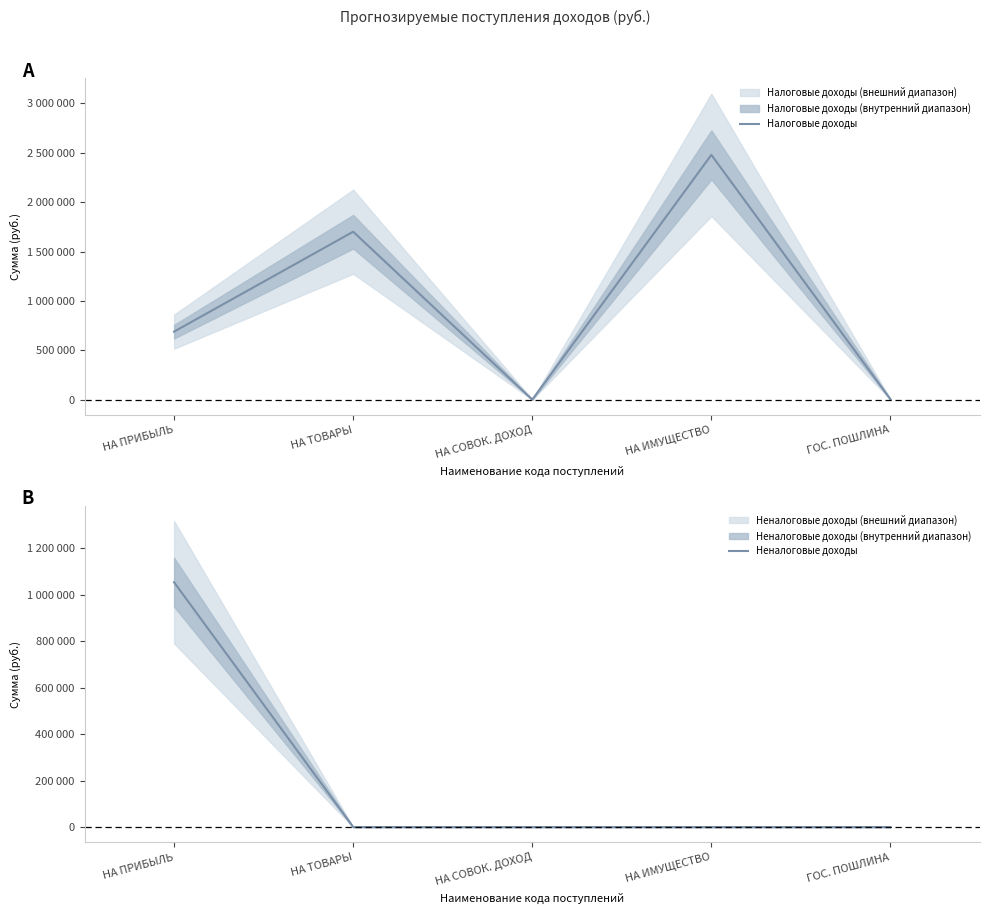

List the series in order of their peak value, lowest first.

Неналоговые доходы, Налоговые доходы